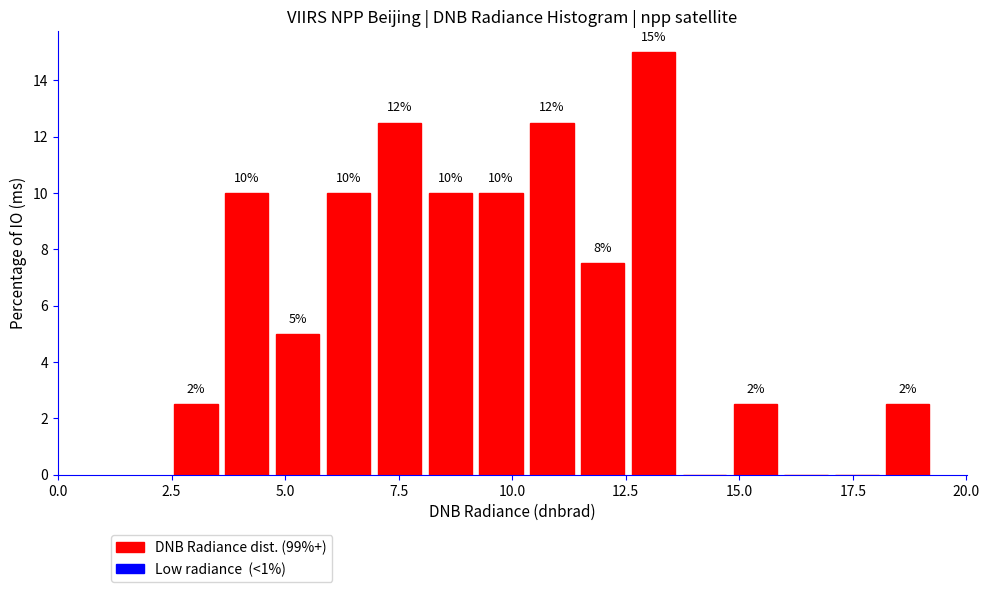

Read against the x-axis, roughly where is the centre of the tallest bar?

13.0